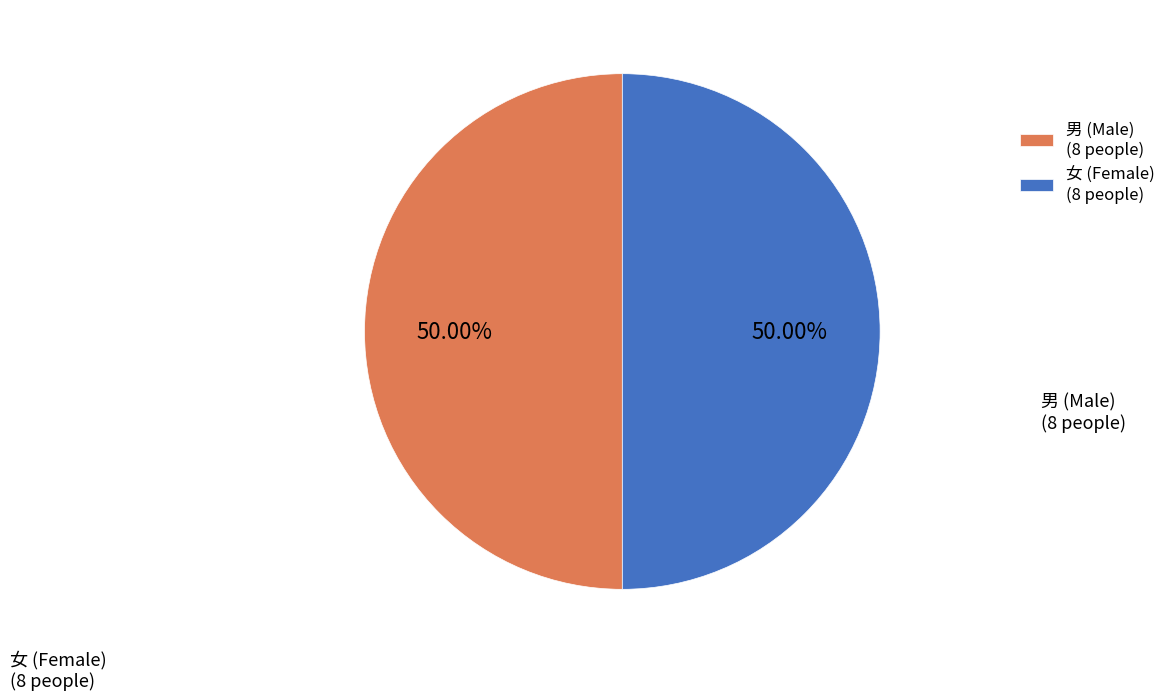

Combined, do 女 (Female) (8 people) and 男 (Male) (8 people) account for over 50%?

Yes